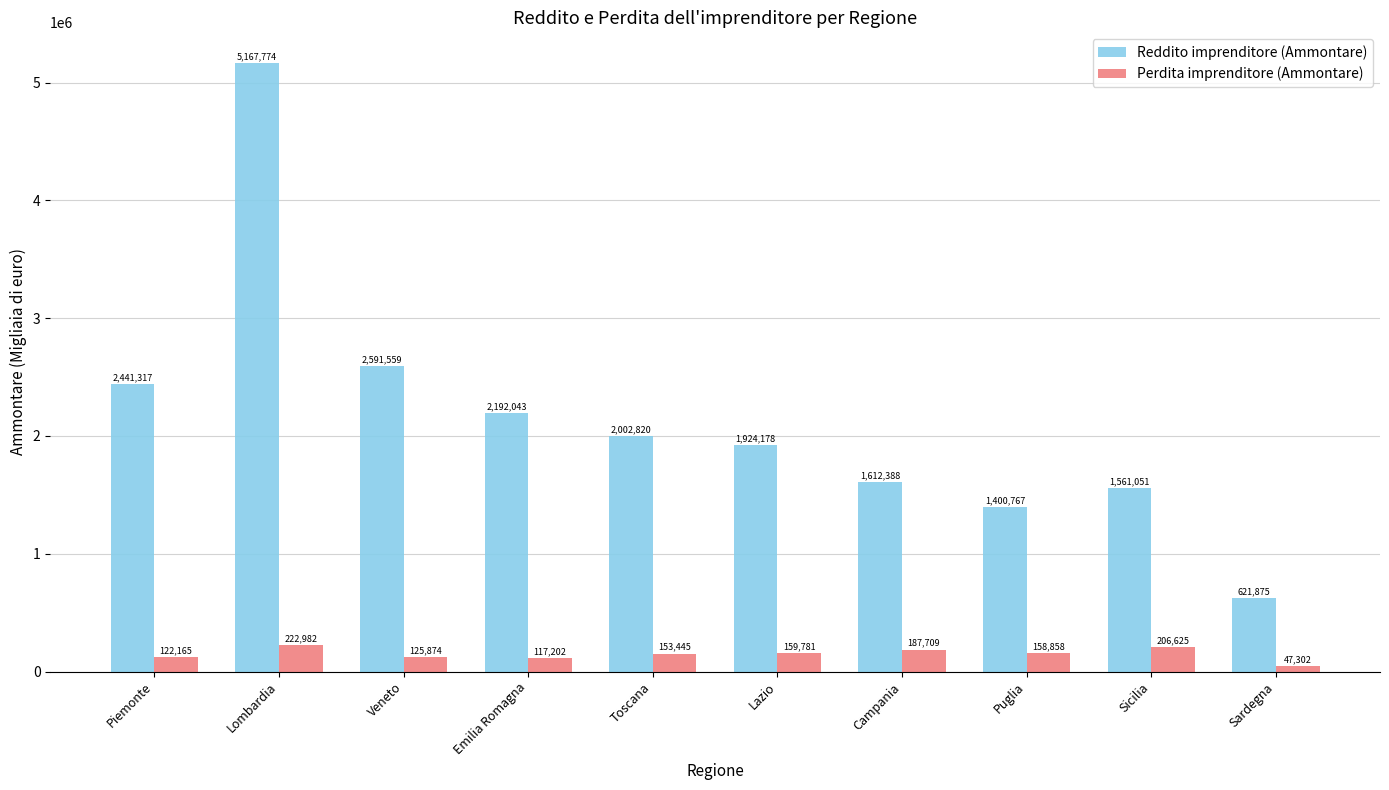

What are all the series names shown in the legend?

Reddito imprenditore (Ammontare), Perdita imprenditore (Ammontare)